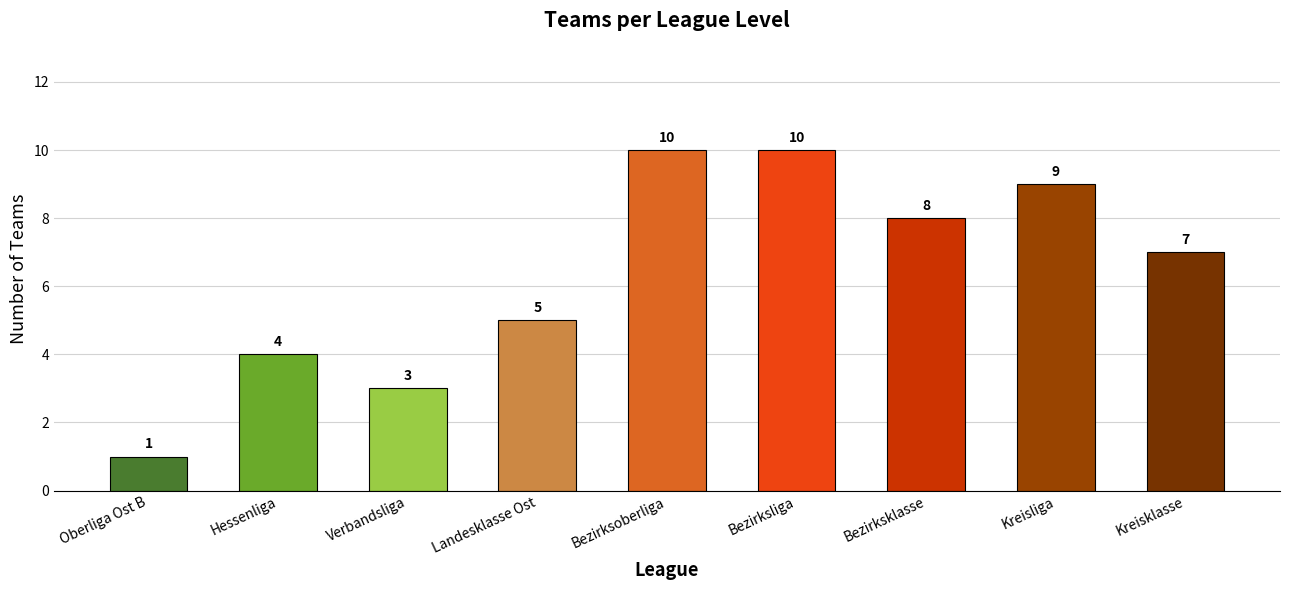

What is the ratio of the value at Kreisklasse to the value at Bezirksoberliga?

0.7